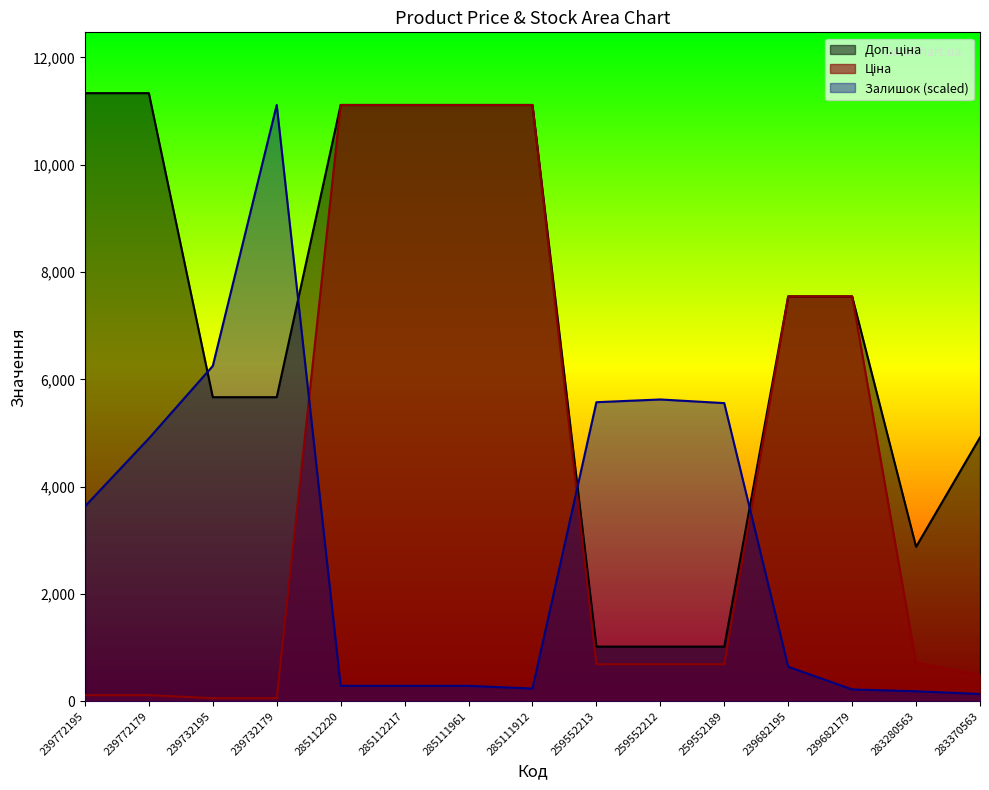

Between 285112220 and 285111912, which series saw the biggest shift?

Залишок